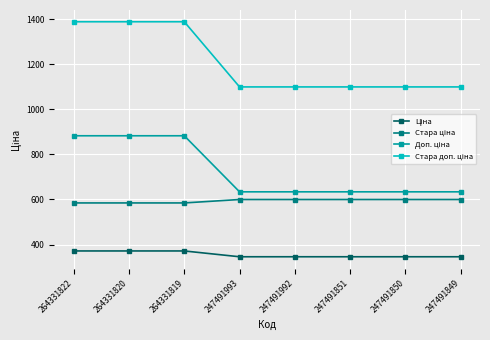

At how many categories does at least one series exceed 759?

8